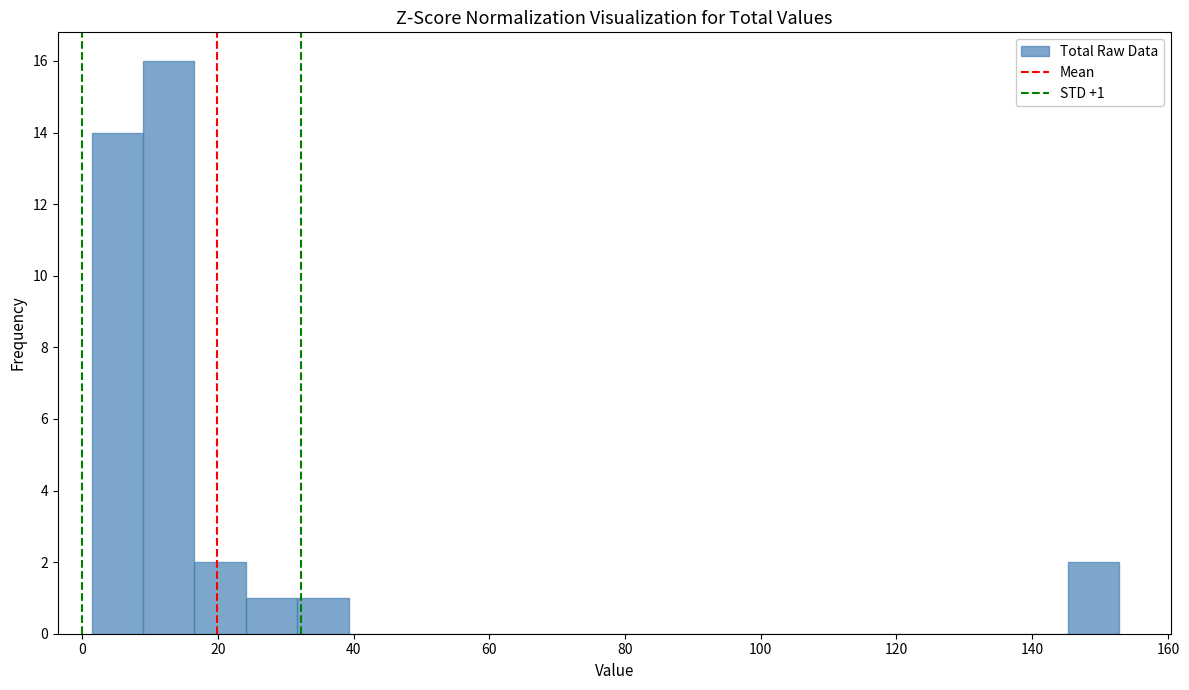

Read against the x-axis, roughly where is the centre of the tallest bar?

12